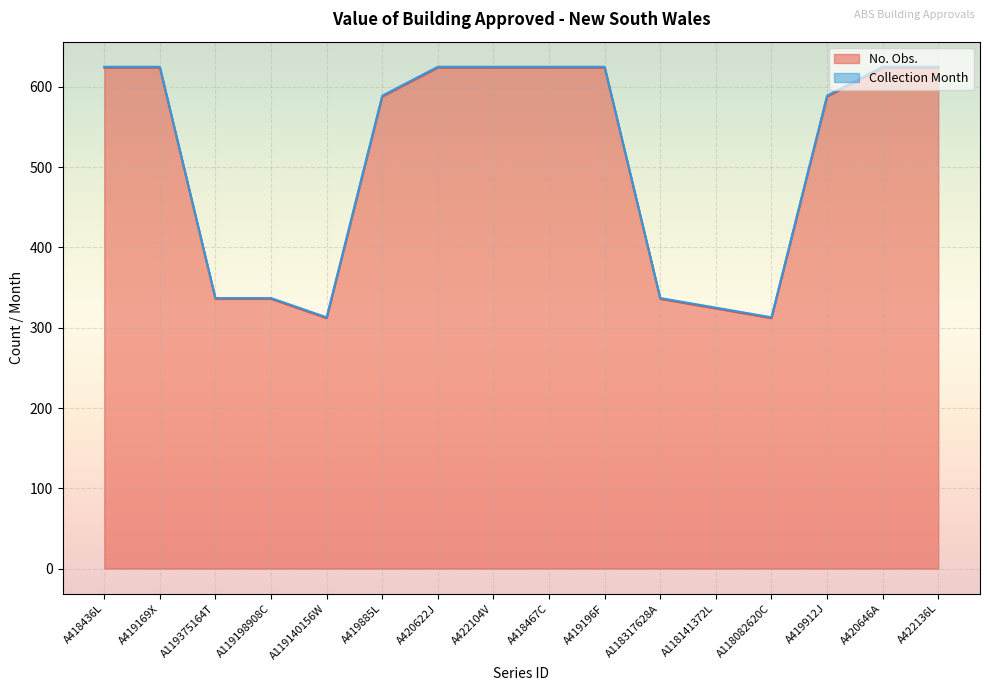

What is the difference between the maximum and minimum values?

312